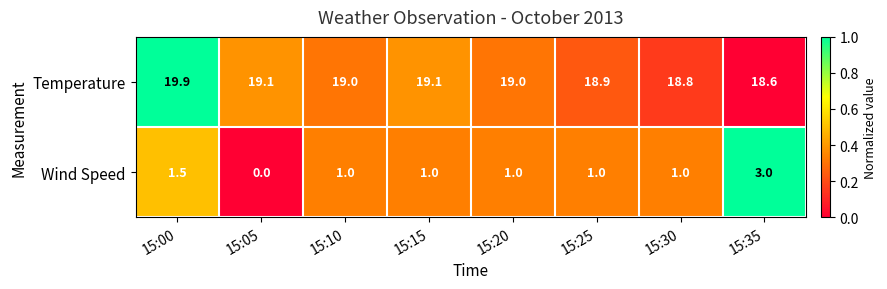

What is the sum of all Temperature values?

152.4